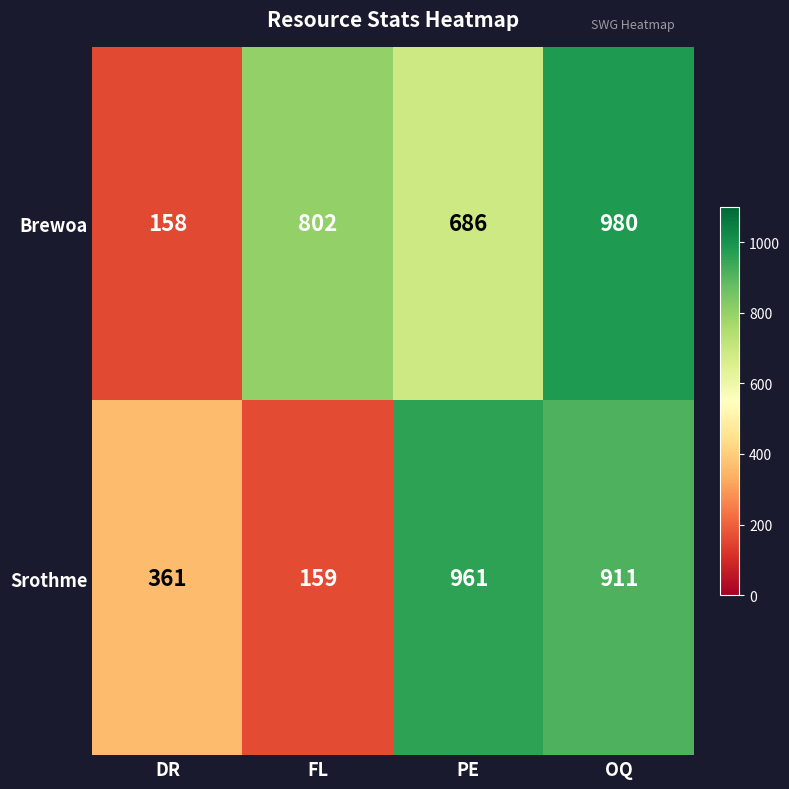

The value of Brewoa at DR is 208. True or false?

False